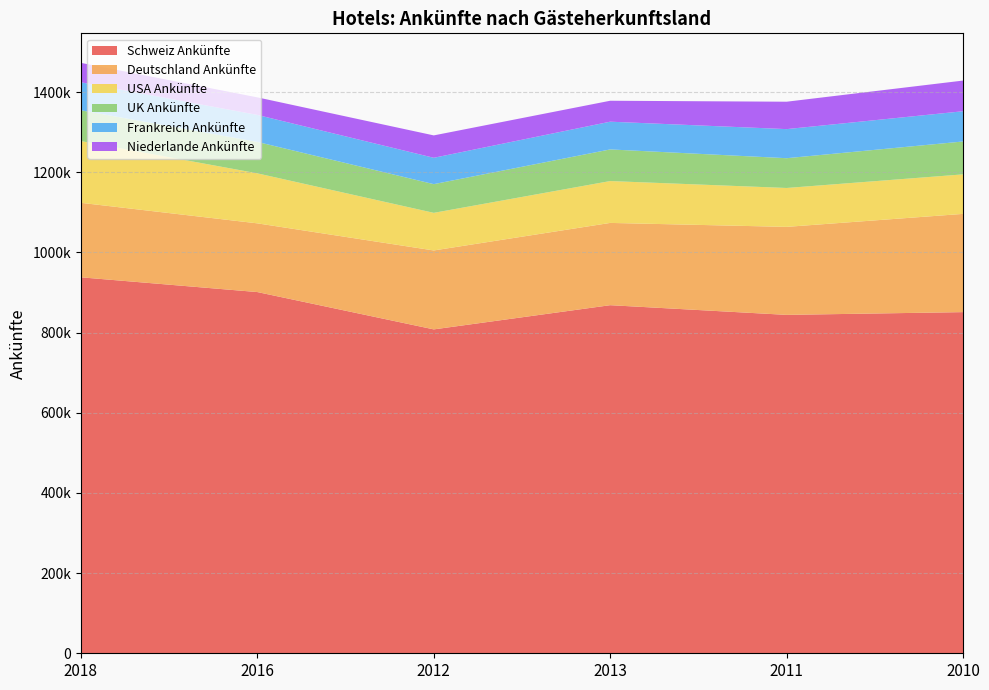

Reading left to right, extract all data points from this chart.

Schweiz Ankünfte: 937992	901188	808058	868448	844268	851137
Deutschland Ankünfte: 185852	171440	196921	205255	219565	245103
USA Ankünfte: 154081	124780	93852	104451	97037	98577
UK Ankünfte: 76694	78383	71598	78903	74287	82055
Frankreich Ankünfte: 69949	67352	65758	69193	72559	75453
Niederlande Ankünfte: 48467	43819	55857	52257	68379	76529